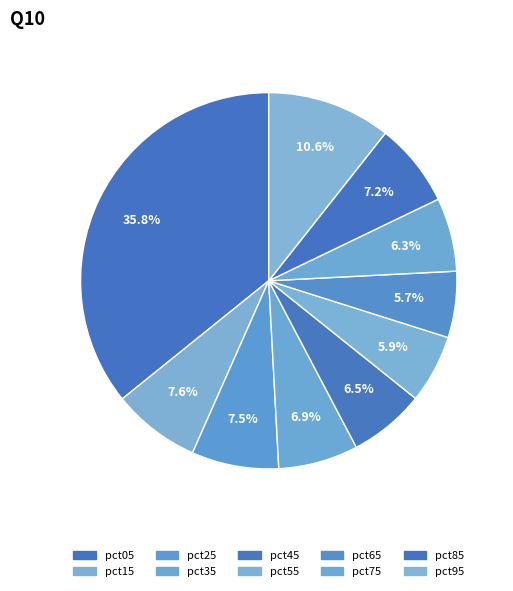

Which slice is the smallest?

pct65